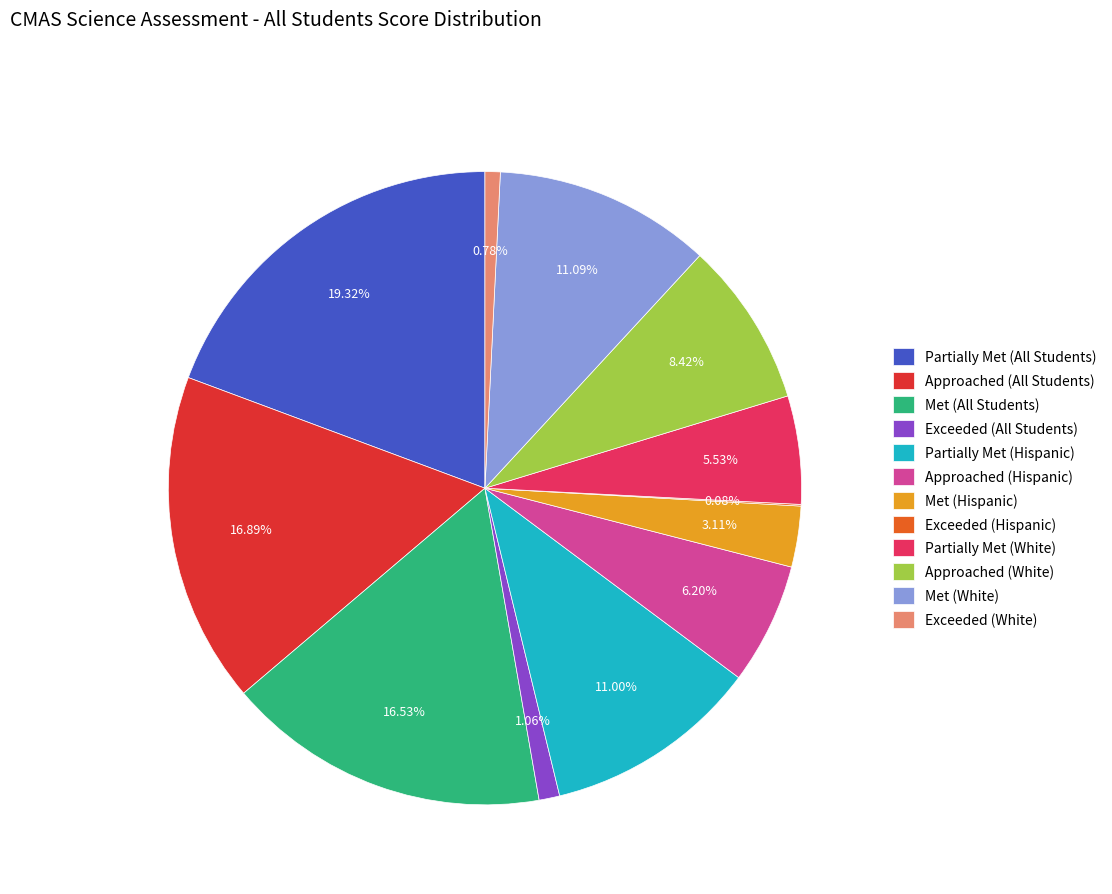

Between Met (White) and Exceeded (All Students), which is larger?

Met (White)